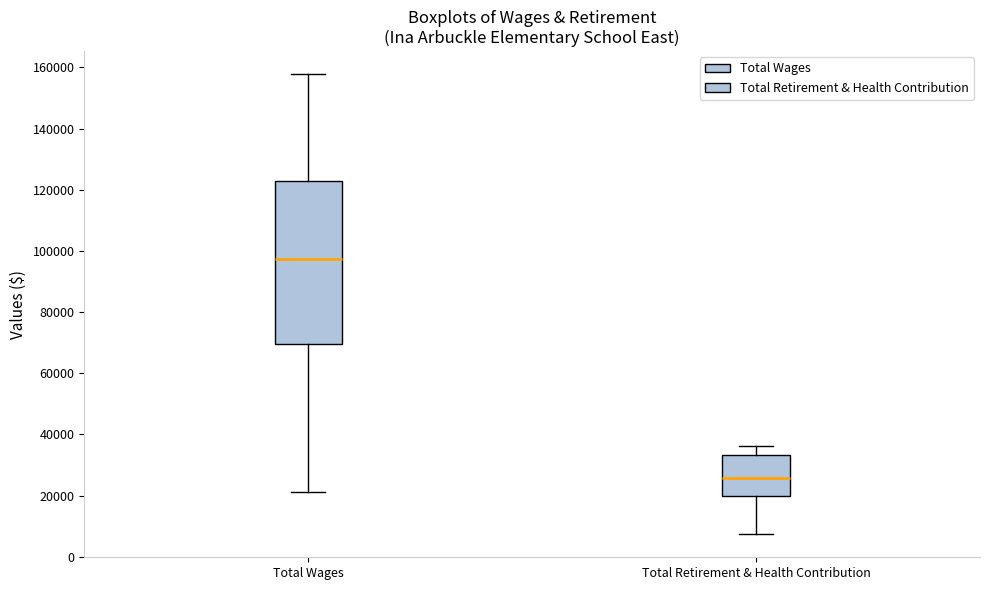

Which box has the lowest median line?

Total Retirement & Health Contribution